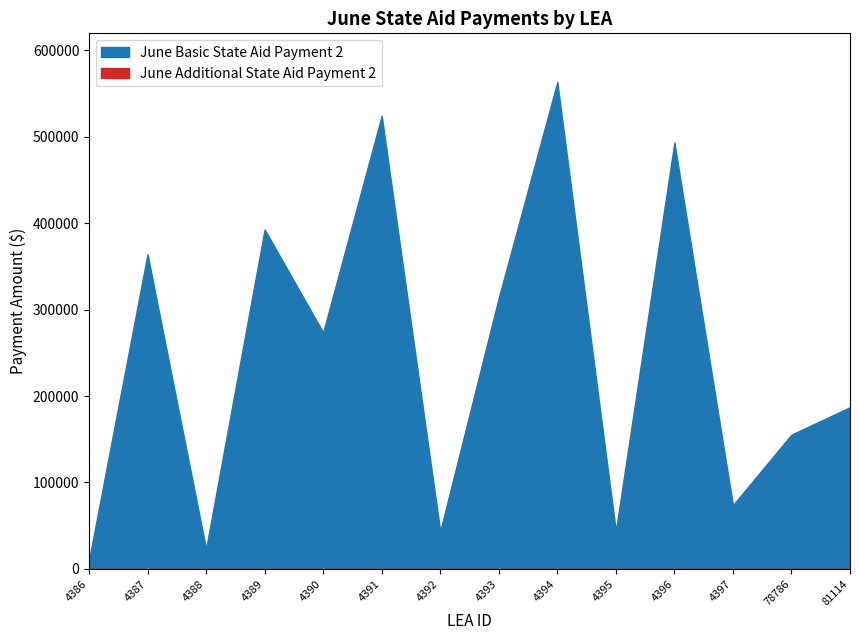

What is the total value across all series at 81114?

187123.8